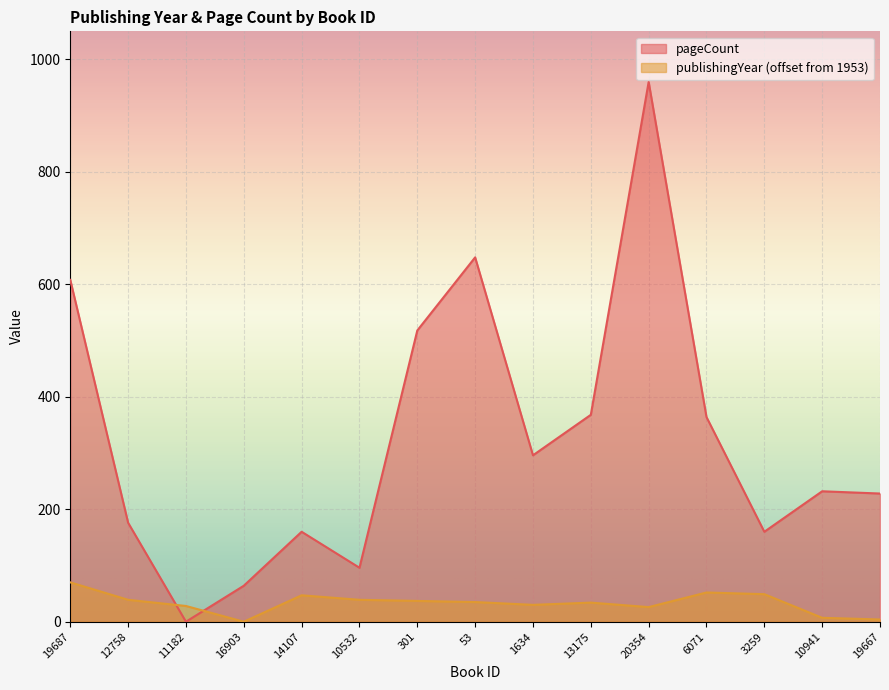

True or false: pageCount has a value of 518 at 301.

True